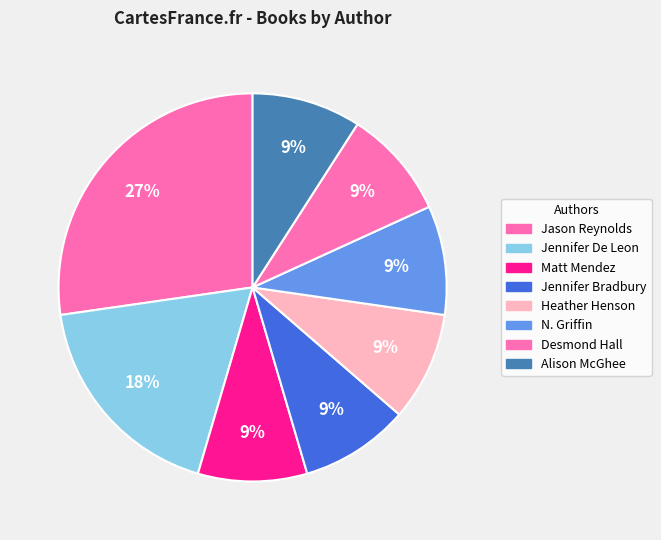

How many segments does this pie chart have?

8